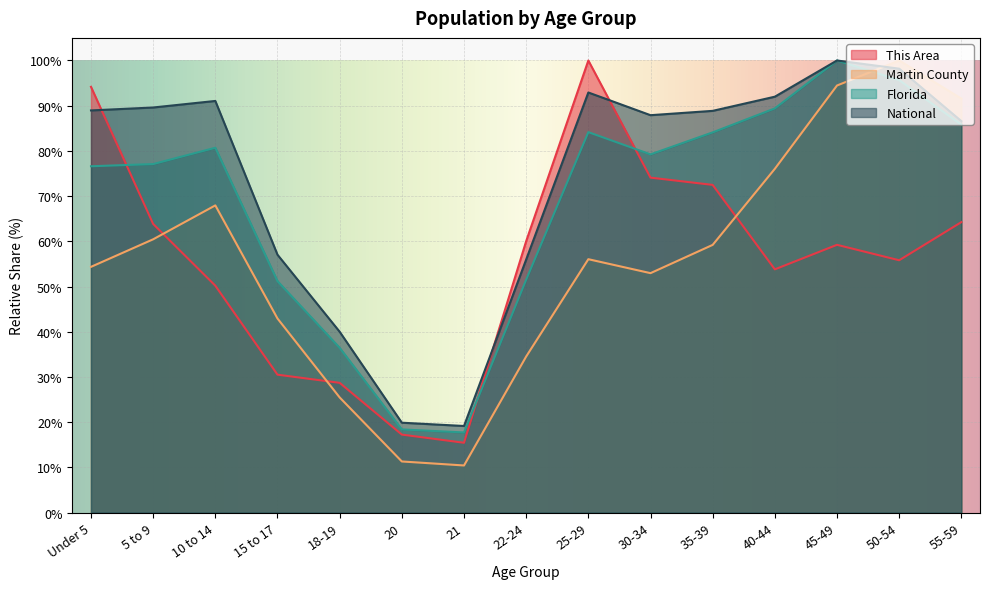

What is the value of the Martin County point at the 13th from the left?

94.5